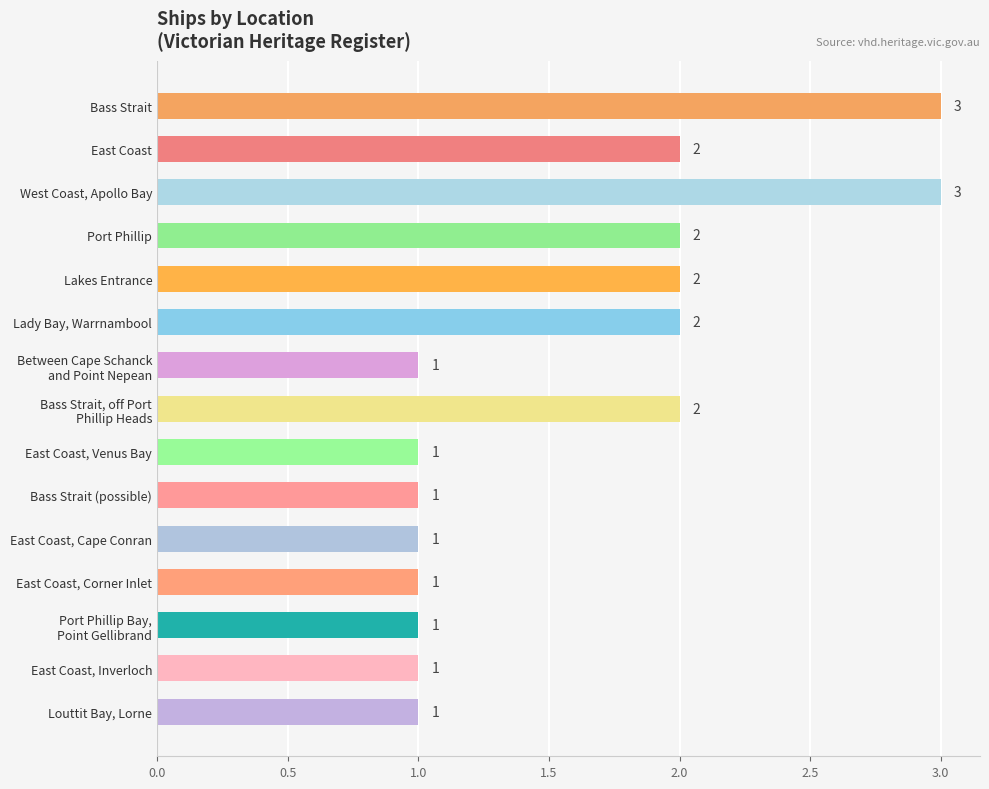

What position from the top is Lady Bay, Warrnambool?

6